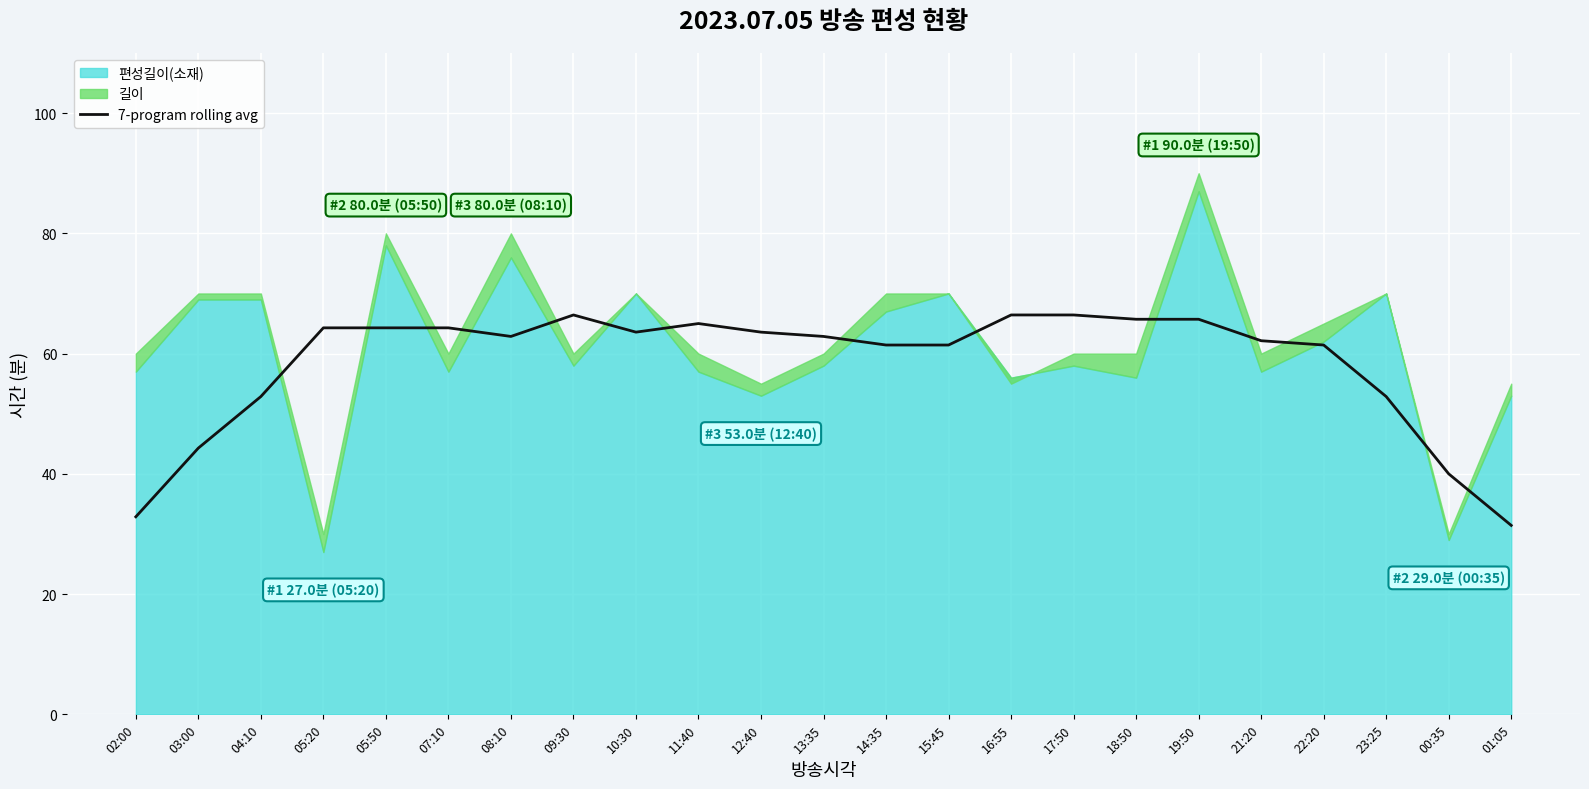

Is it true that the value at 05:50 is 64.3?

True